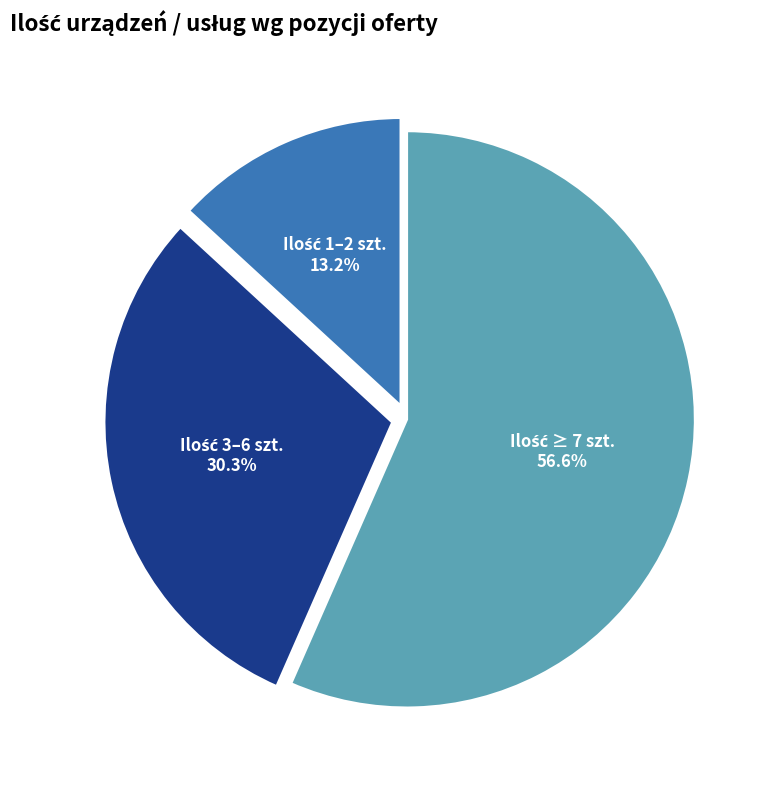

Does any single category account for the majority?

Yes